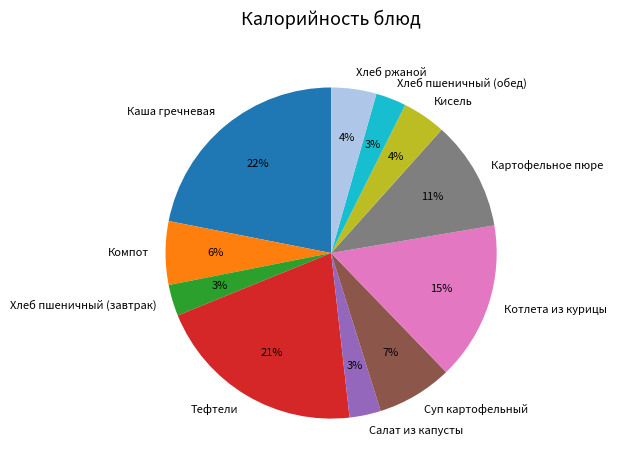

To the nearest percent, what percentage of the pie is Картофельное пюре?

11%